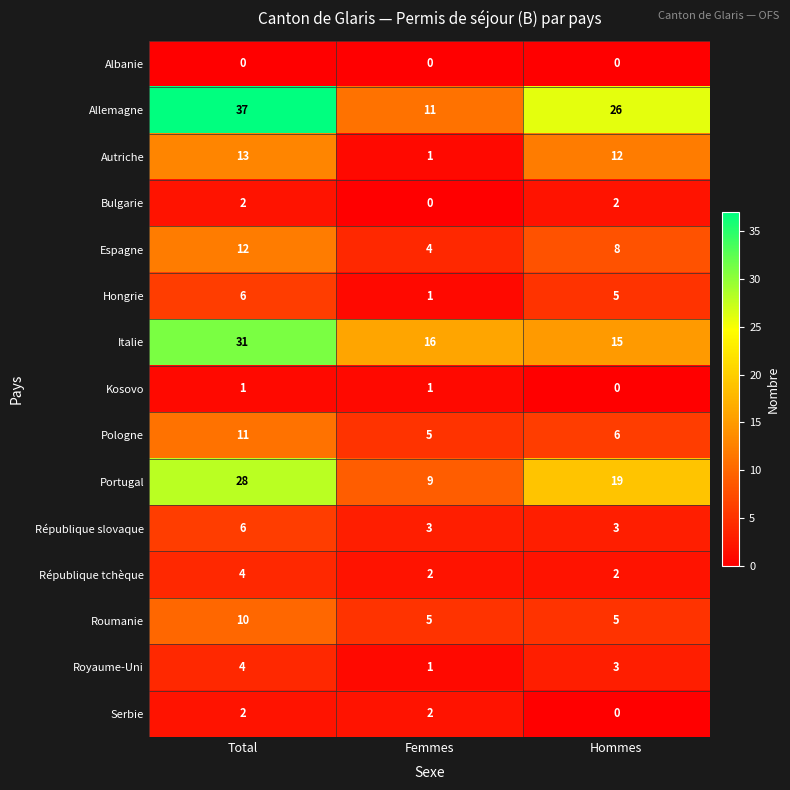

Count the République tchèque values in the range 2 to 4.

3